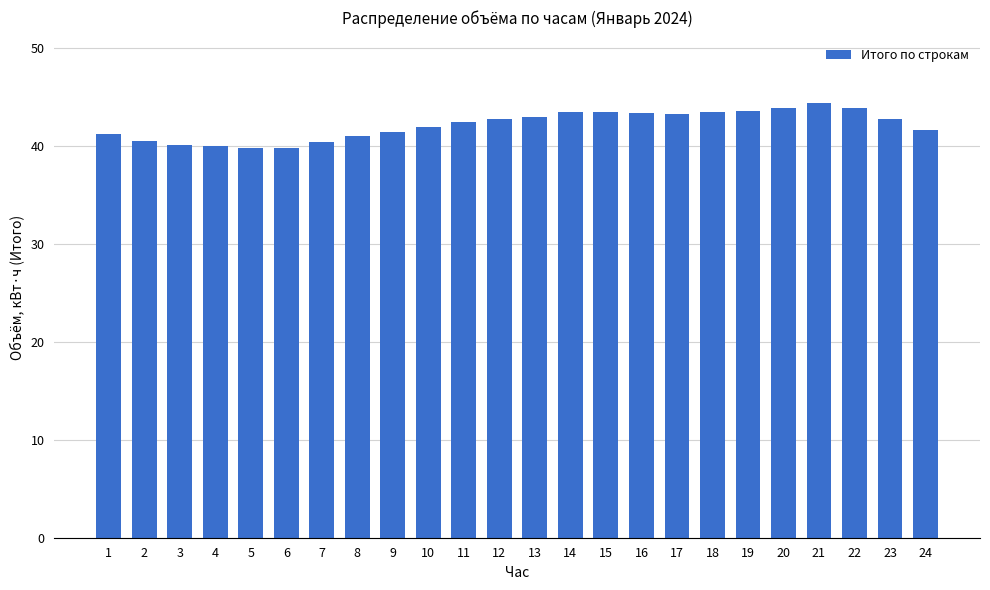

True or false: the data shows 41.9 at 10.

True